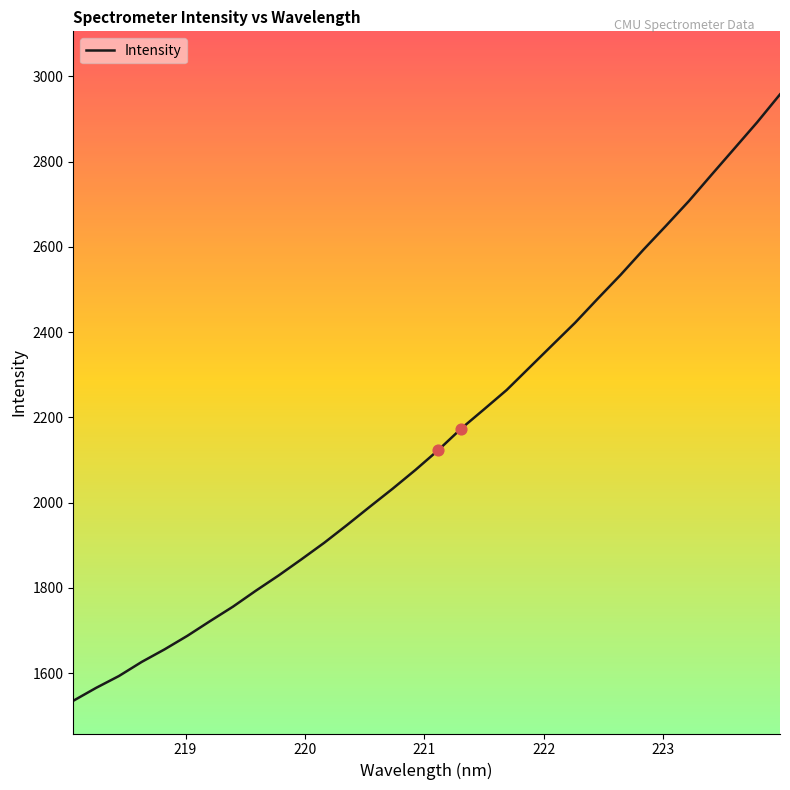

What is the difference between the maximum and minimum values?

1422.5